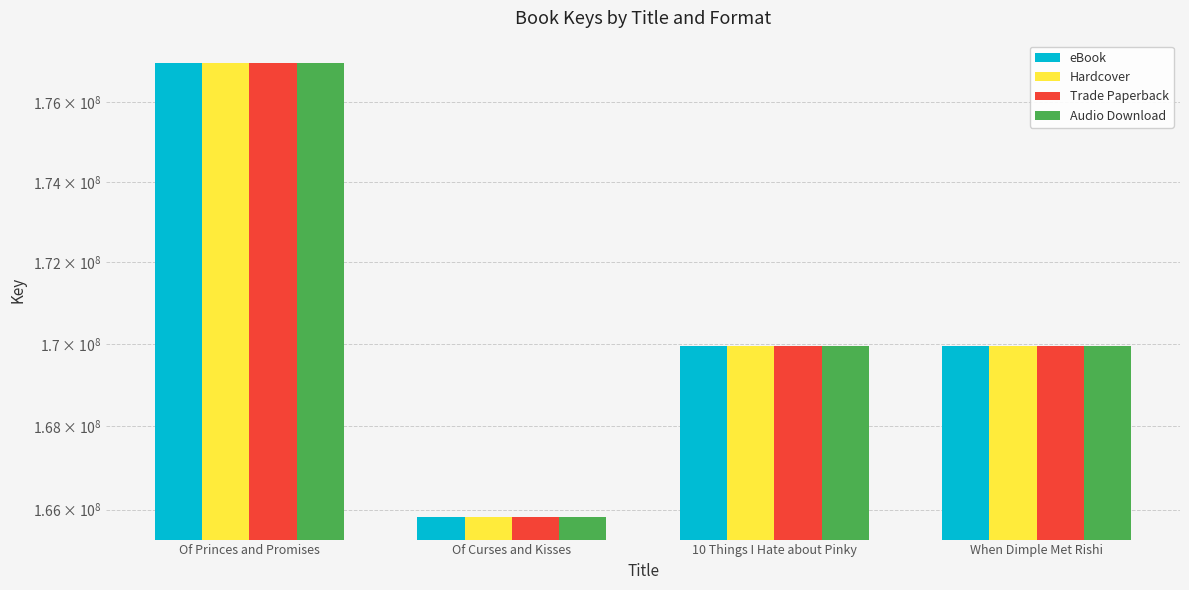

Which label corresponds to the largest value in the chart?

Of Princes and Promises